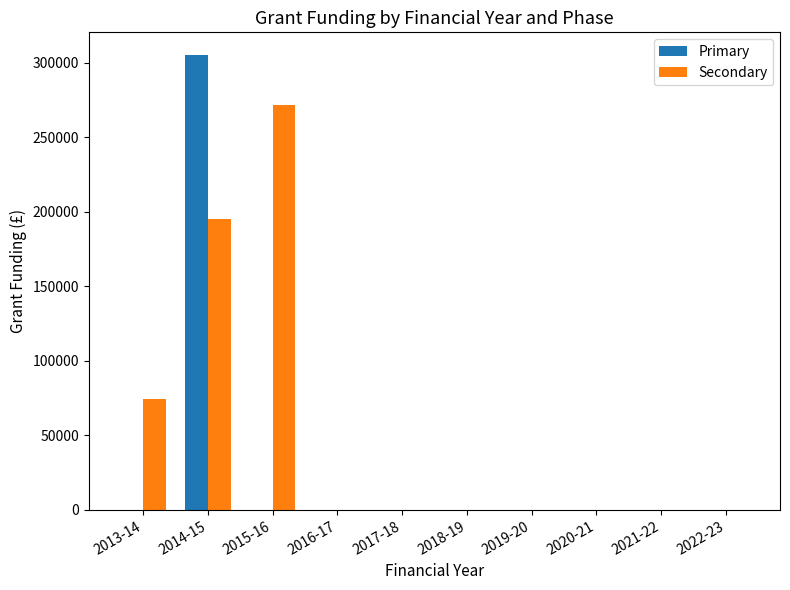

How many values in the Secondary series exceed 0?

3